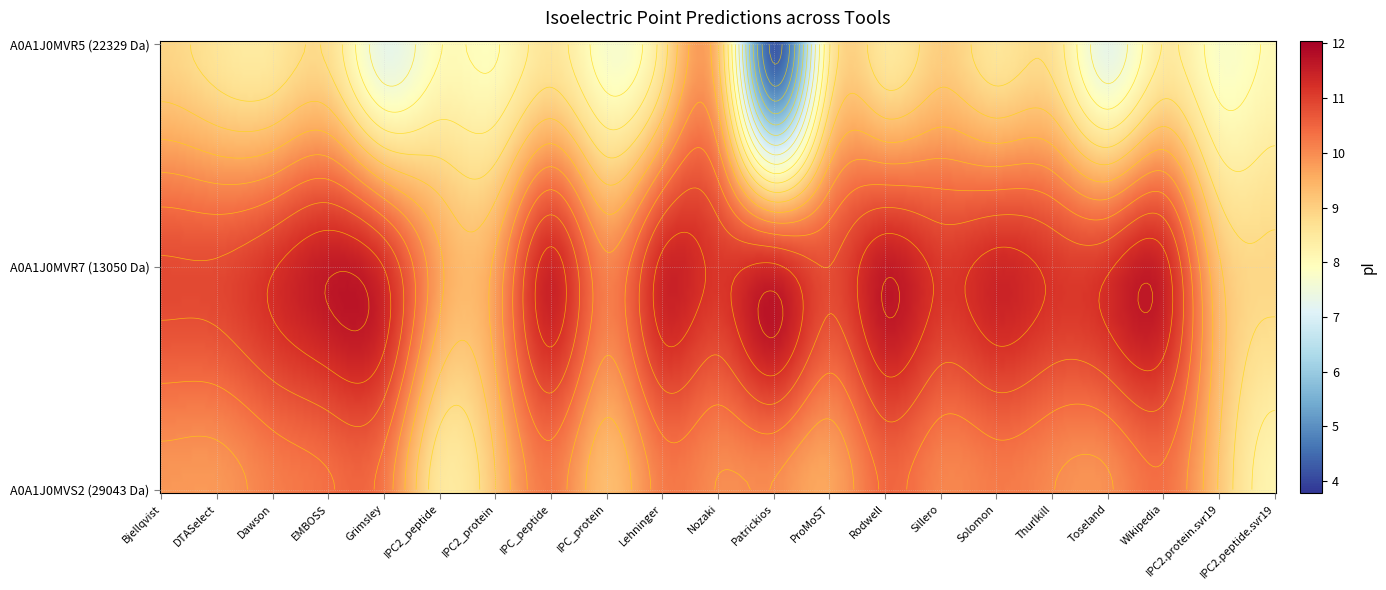

What is the sum of all A0A1J0MVR5 values?

171.3